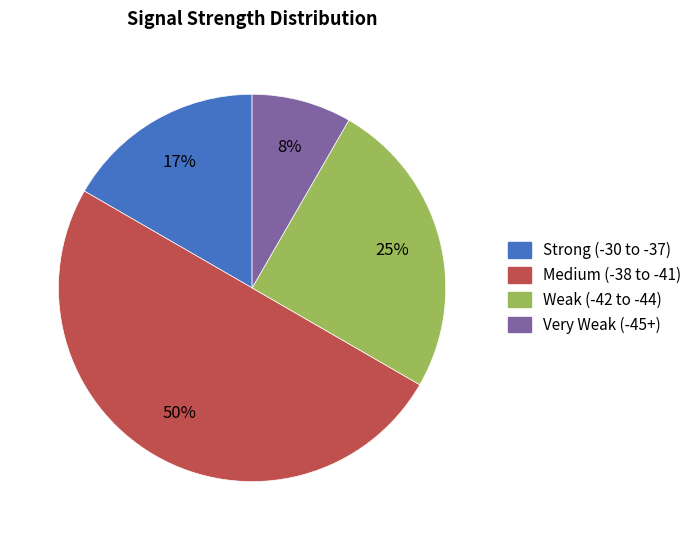

To the nearest percent, what is the difference between the largest and smallest slice percentages?

42%